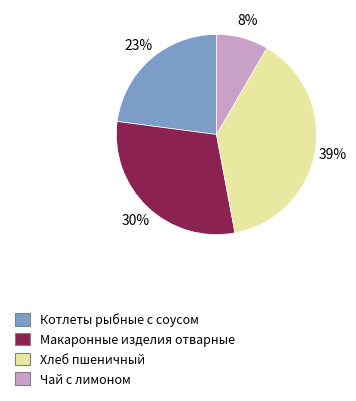

To the nearest percent, what is the average slice percentage?

25%